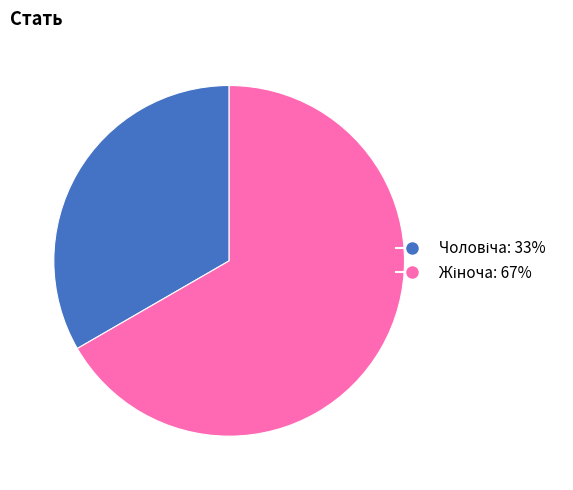

Is there any slice that represents more than half of the pie?

Yes